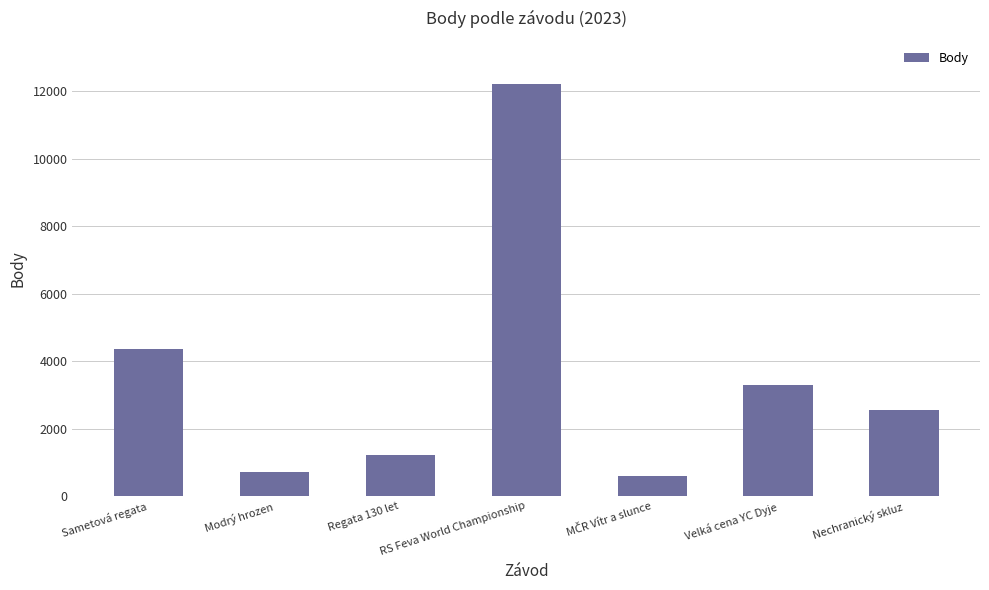

Count the number of data series in this chart.

1